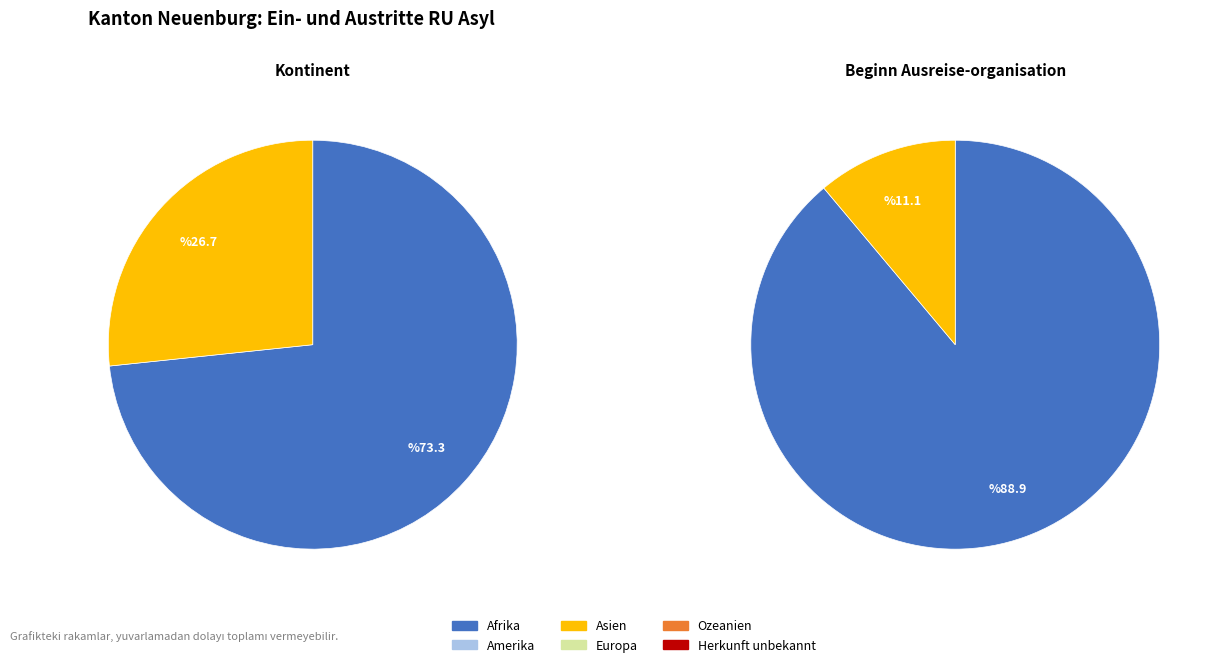

Which has a higher value, Afrika or Ozeanien?

Afrika